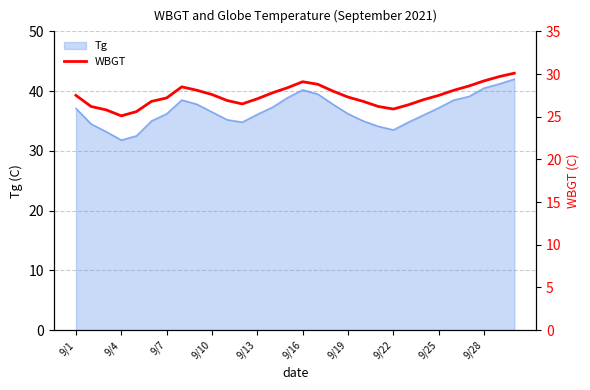

True or false: Tg has a value of 65.4 at 9/1.

False